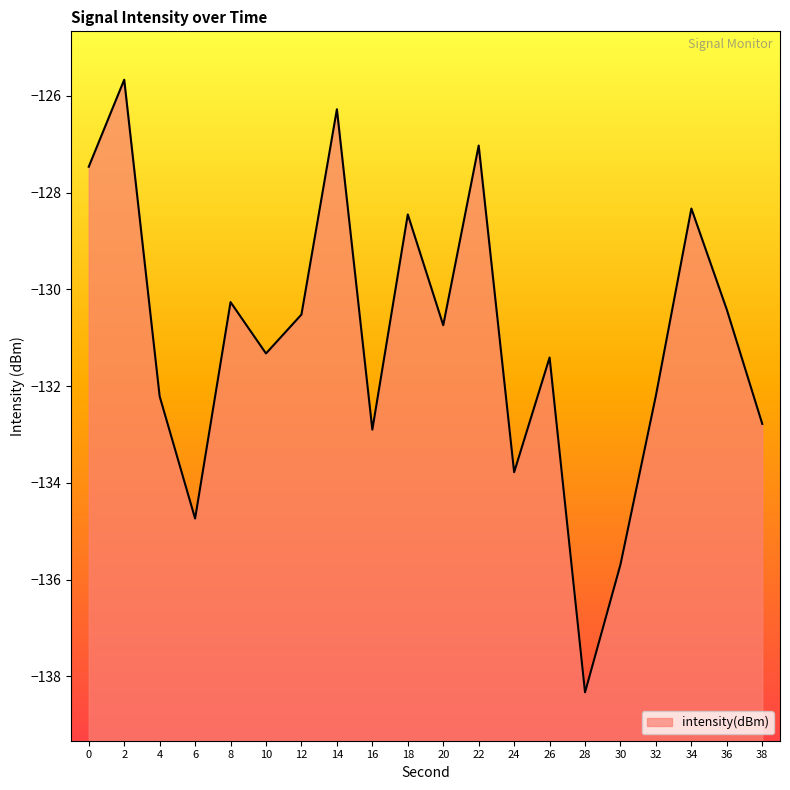

List the labels in order of value, smallest first.

28, 30, 6, 24, 16, 38, 4, 32, 26, 10, 20, 12, 36, 8, 18, 34, 0, 22, 14, 2